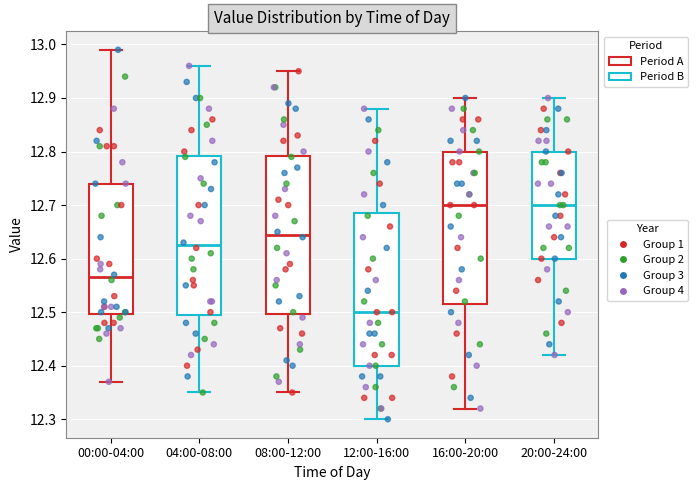

Reading left to right, transcribe this box plot: for each box, give where its median line is, the range the box spans, and where its two whiskers end, as read against the y-axis. The values are not printed on the chart, so give them approximately, as read against the axis.

00:00-04:00: median 12.57, box 12.50 to 12.74, whiskers 12.37 to 12.99
04:00-08:00: median 12.63, box 12.50 to 12.79, whiskers 12.35 to 12.96
08:00-12:00: median 12.65, box 12.50 to 12.79, whiskers 12.35 to 12.95
12:00-16:00: median 12.50, box 12.40 to 12.69, whiskers 12.30 to 12.88
16:00-20:00: median 12.70, box 12.52 to 12.80, whiskers 12.32 to 12.90
20:00-24:00: median 12.70, box 12.60 to 12.80, whiskers 12.42 to 12.90